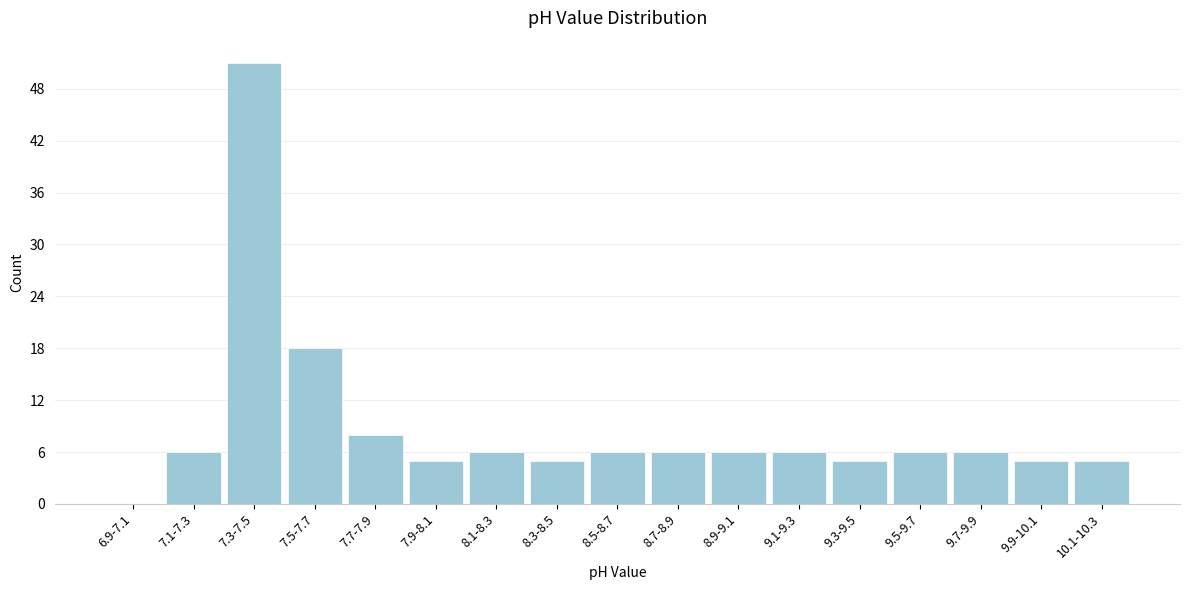

Reading left to right, transcribe all the data shown in this chart.

6.9-7.1=0	7.1-7.3=6	7.3-7.5=51	7.5-7.7=18	7.7-7.9=8	7.9-8.1=5	8.1-8.3=6	8.3-8.5=5	8.5-8.7=6	8.7-8.9=6	8.9-9.1=6	9.1-9.3=6	9.3-9.5=5	9.5-9.7=6	9.7-9.9=6	9.9-10.1=5	10.1-10.3=5